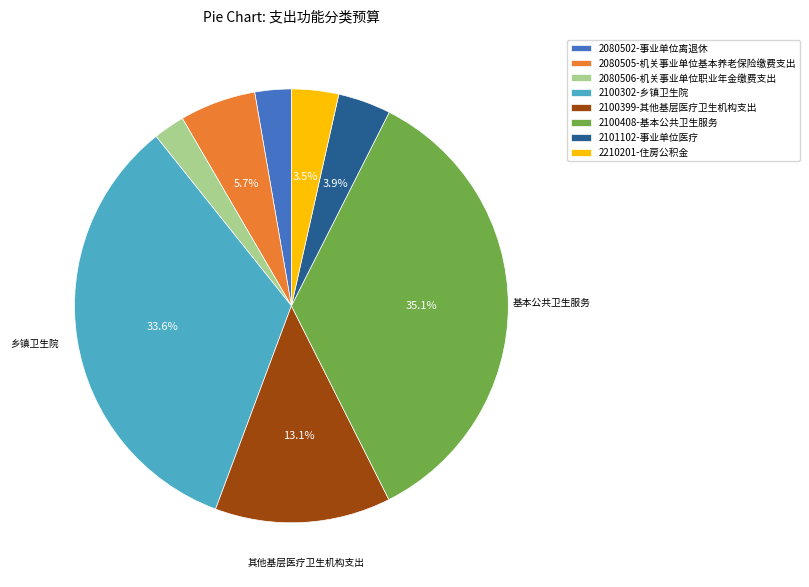

Is 2101102-事业单位医疗 the majority of the pie?

No